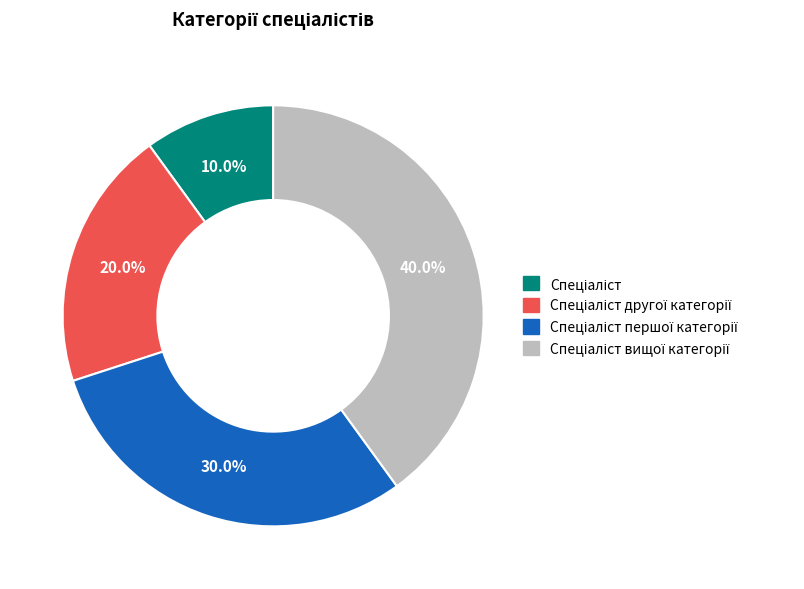

Is there a majority slice in this chart?

No